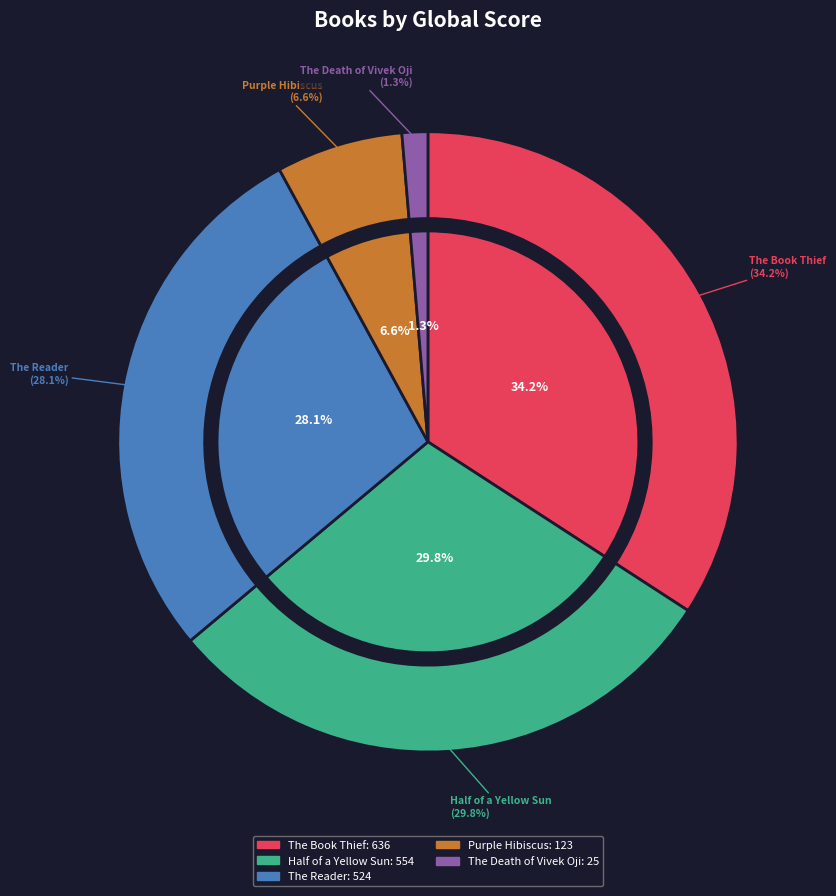

Is it true that The Reader is 28% of the pie?

True